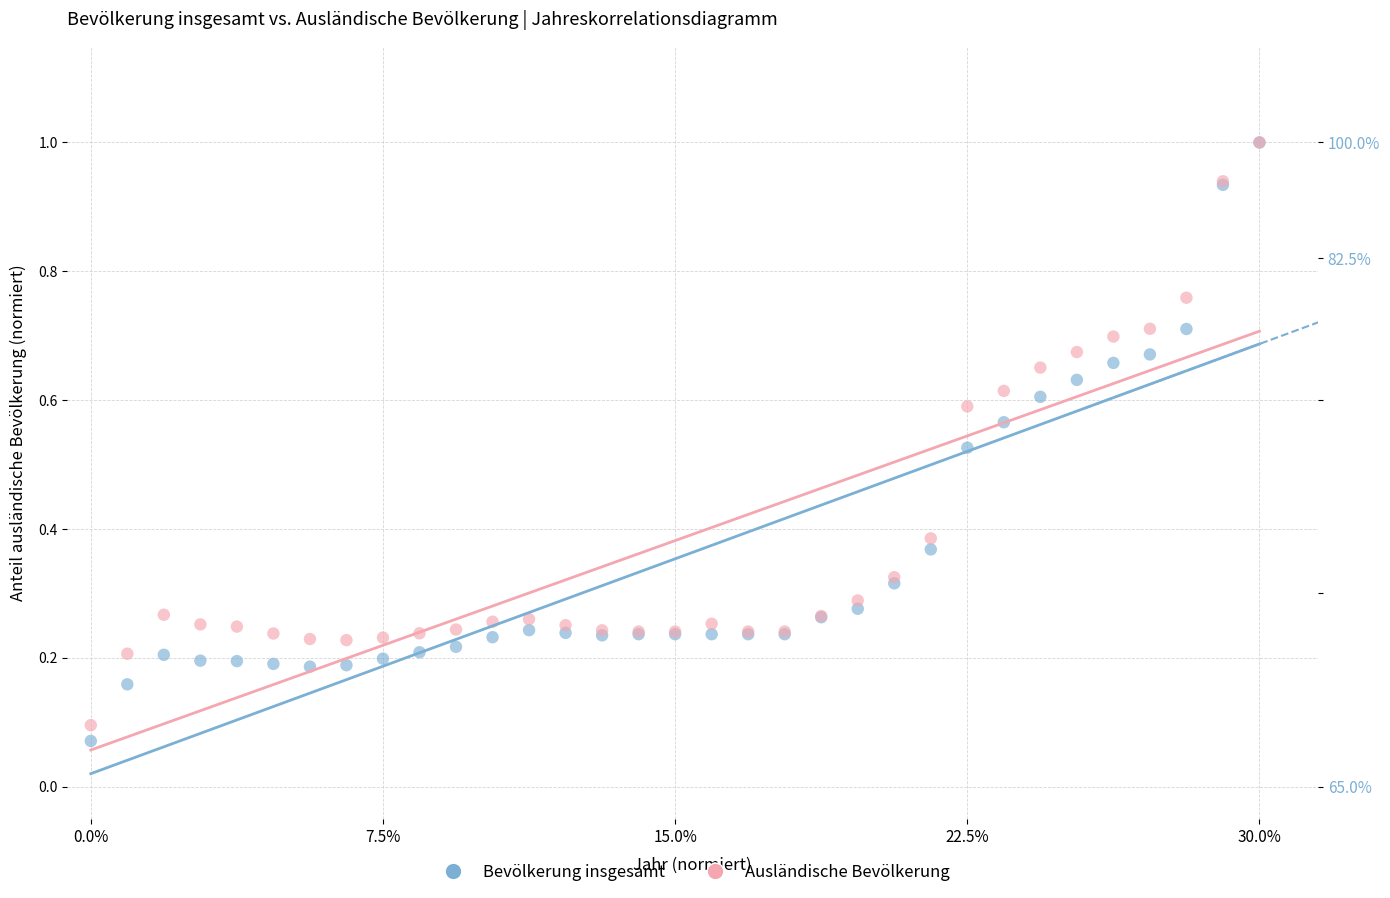

What are all the series names shown in the legend?

Bevölkerung insgesamt, Ausländische Bevölkerung